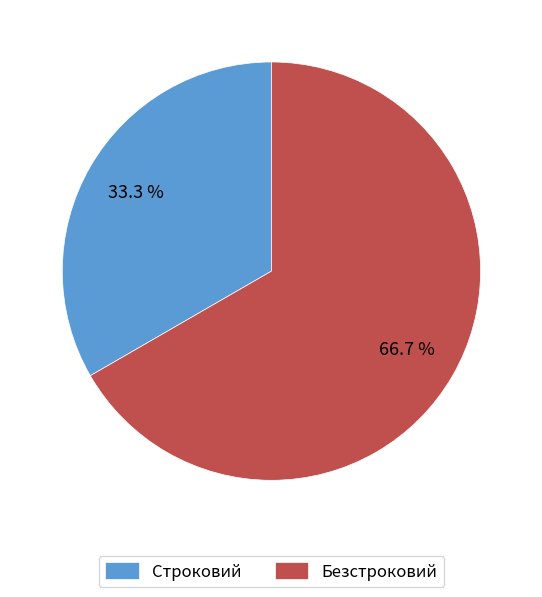

How many slices are in this pie chart?

2